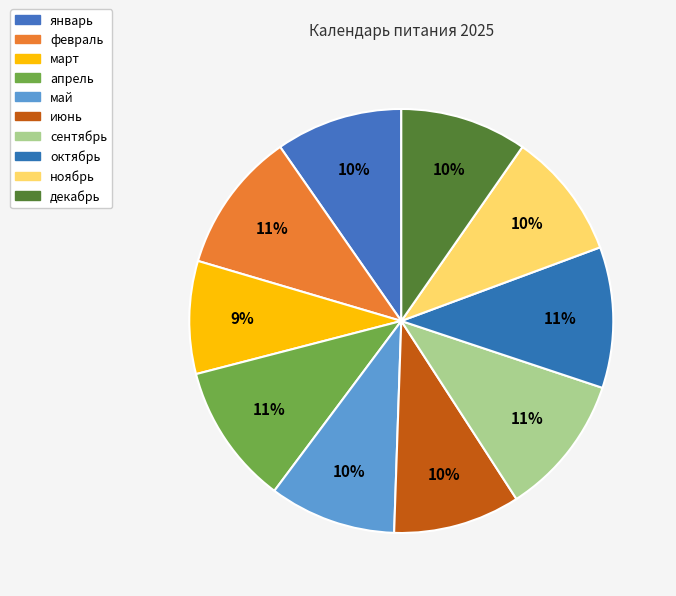

Is there any slice that represents more than half of the pie?

No